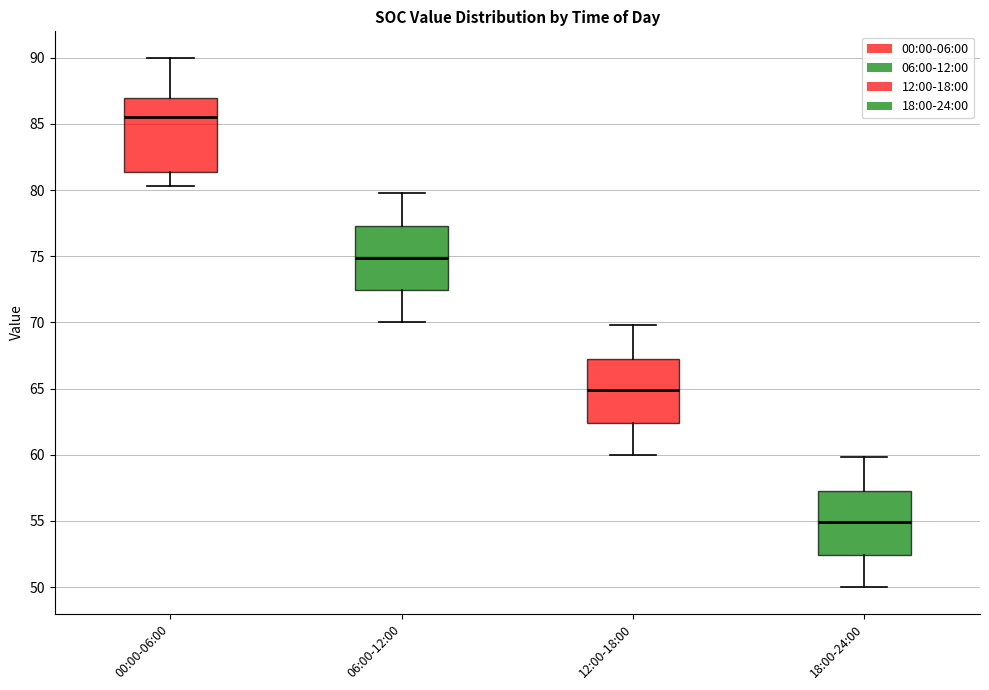

Reading left to right, read every box against the y-axis: the position of its median line, the range the box covers, and the ends of its whiskers. The values are not printed on the chart, so give them approximately, as read against the axis.

00:00-06:00: median 85.5, box 81.5 to 87.0, whiskers 80.5 to 90.0
06:00-12:00: median 75.0, box 72.5 to 77.5, whiskers 70.0 to 80.0
12:00-18:00: median 65.0, box 62.5 to 67.5, whiskers 60.0 to 70.0
18:00-24:00: median 55.0, box 52.5 to 57.5, whiskers 50.0 to 60.0